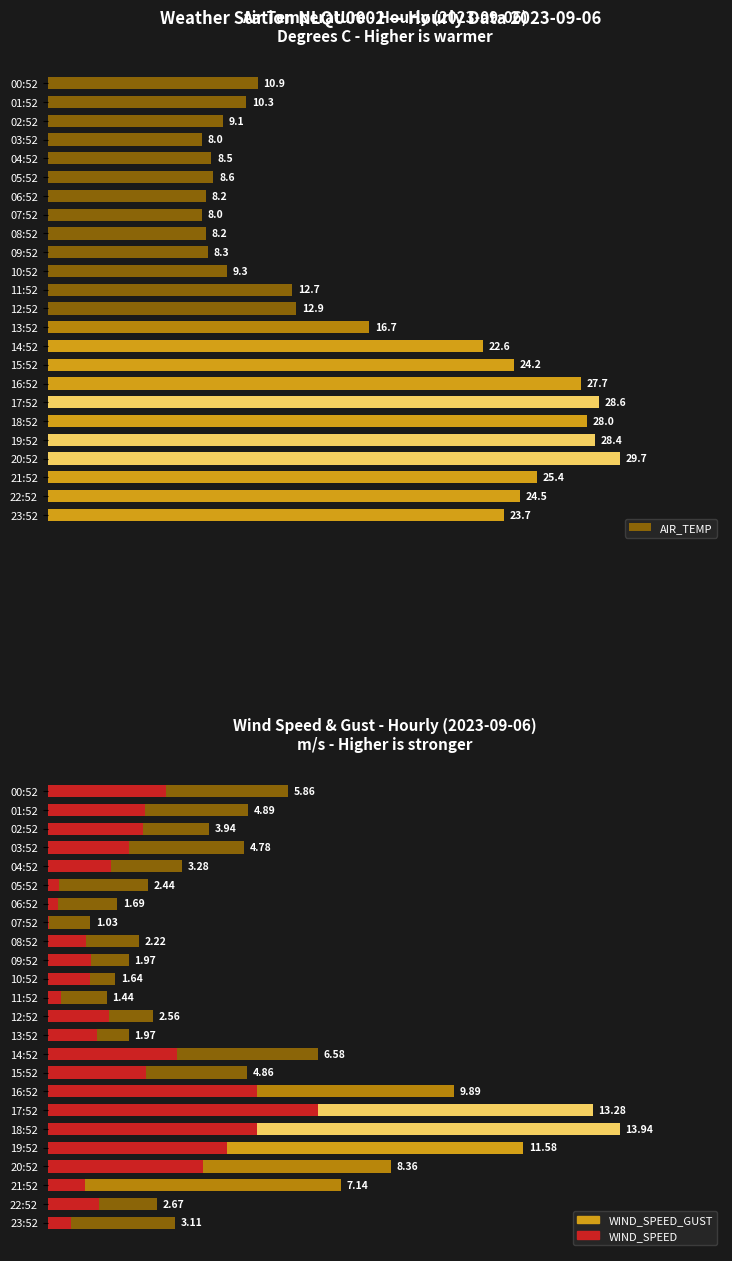

What is the difference between the maximum and minimum values in the WIND_SPEED series?

6.5